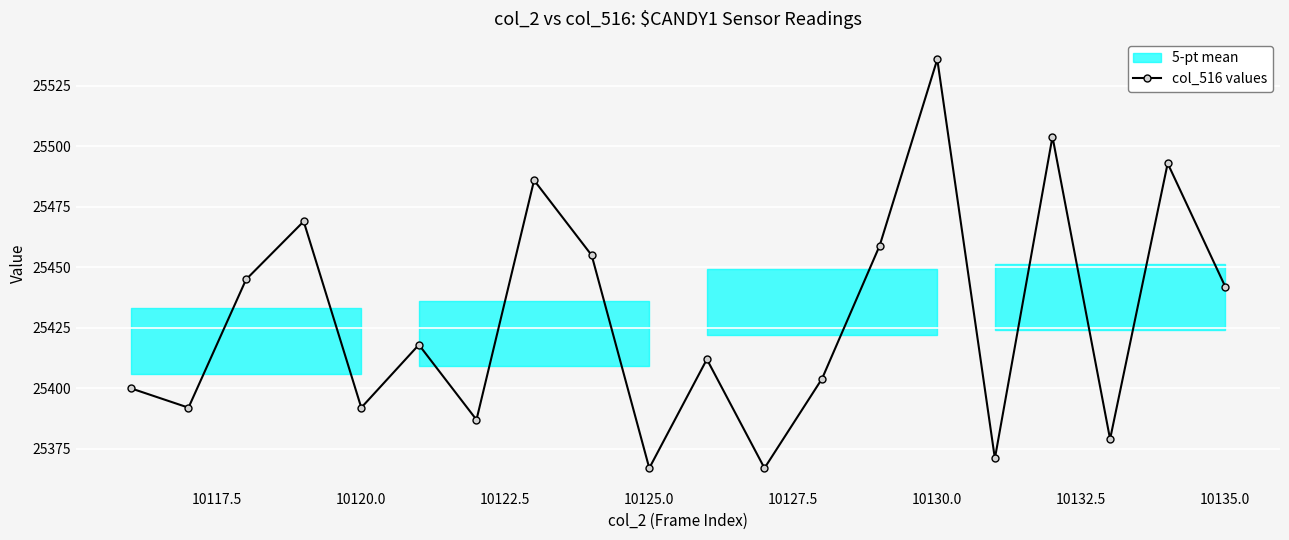

True or false: there are more than 2 points higher than both neighbors.

True